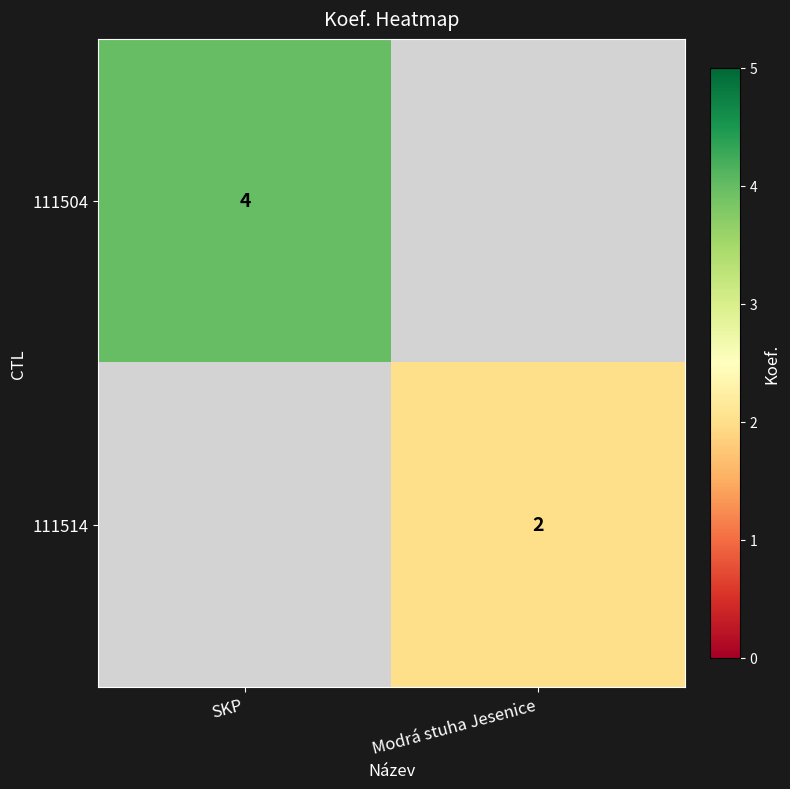

What is the total value across all series at SKP?

4